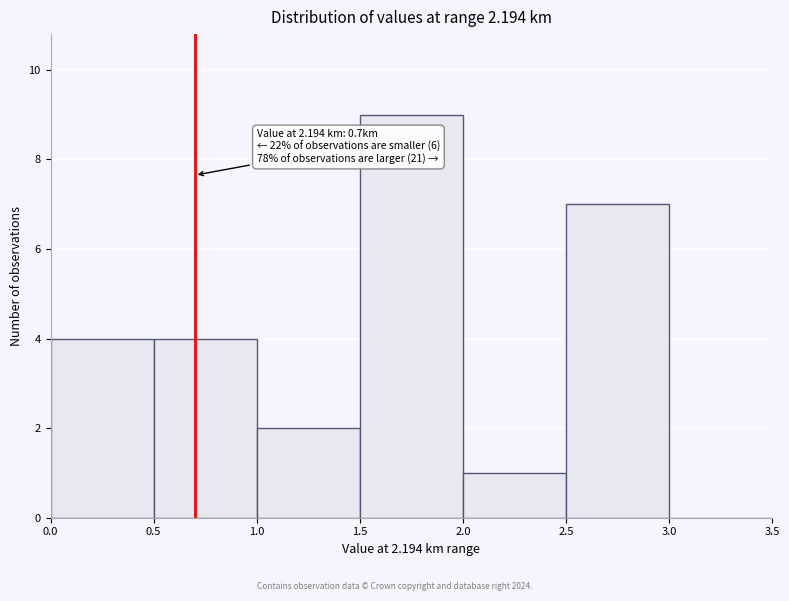

Over which range of the x-axis is the bar tallest?

1.5 to 2.0